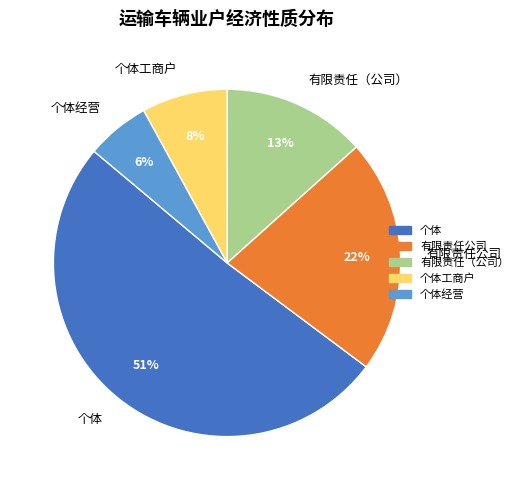

What percentage is the 有限责任公司 slice, to the nearest percent?

22%